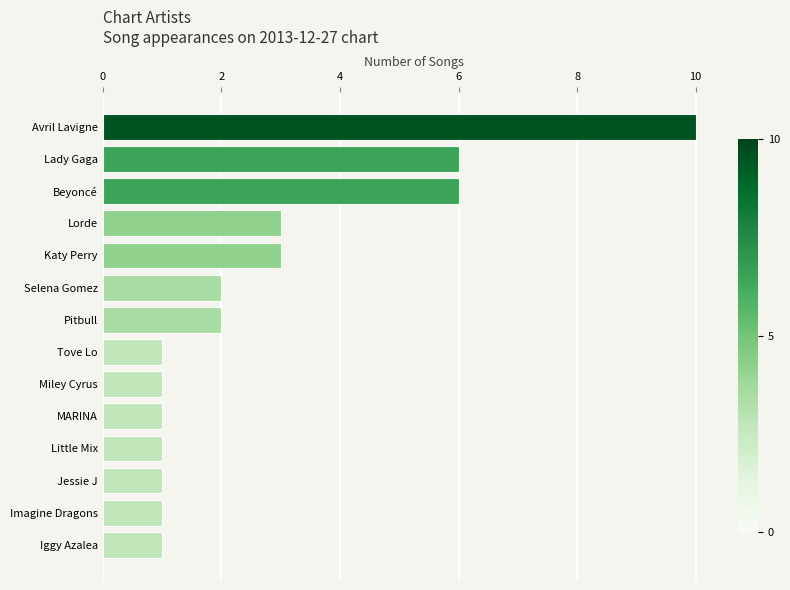

What is the difference between the maximum and minimum values?

9